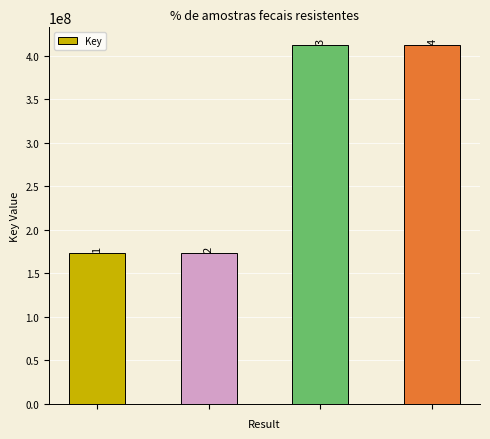

Reading left to right, extract all data points from this chart.

0=172951836	1=172952888	2=411890602	3=411890611